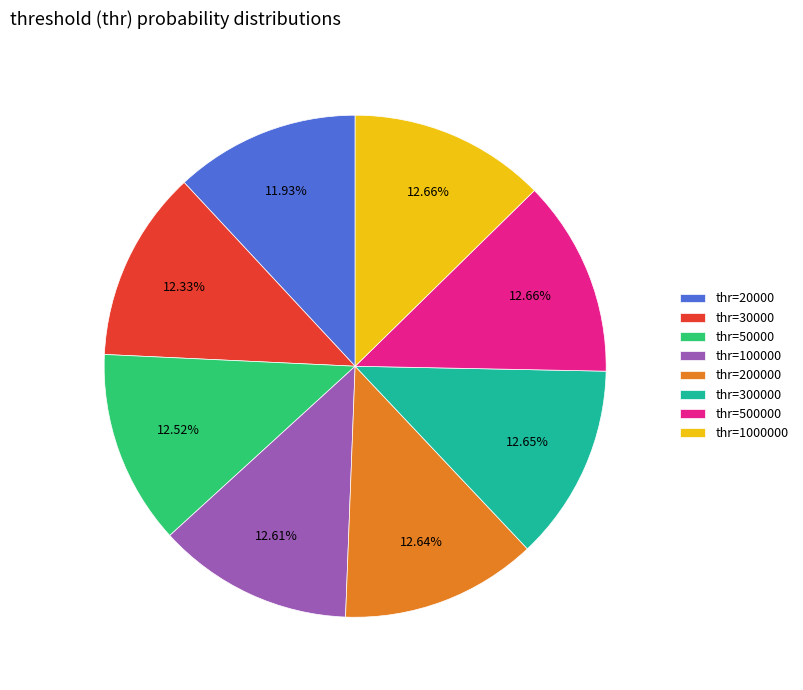

Which has a higher value, thr=500000 or thr=20000?

thr=500000